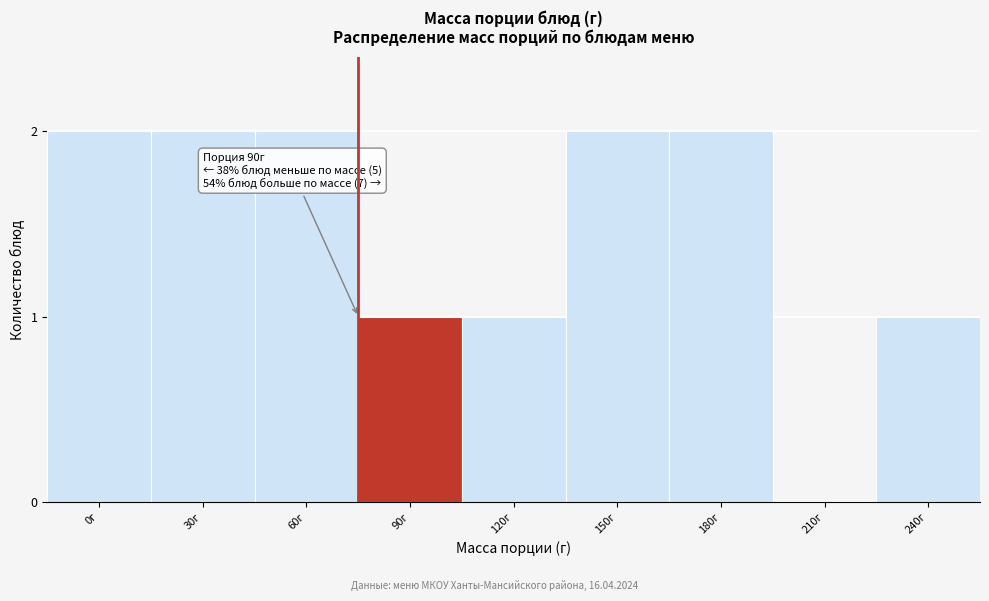

Reading left to right, extract all data points from this chart.

0г=2	30г=2	60г=2	90г=1	120г=1	150г=2	180г=2	210г=0	240г=1